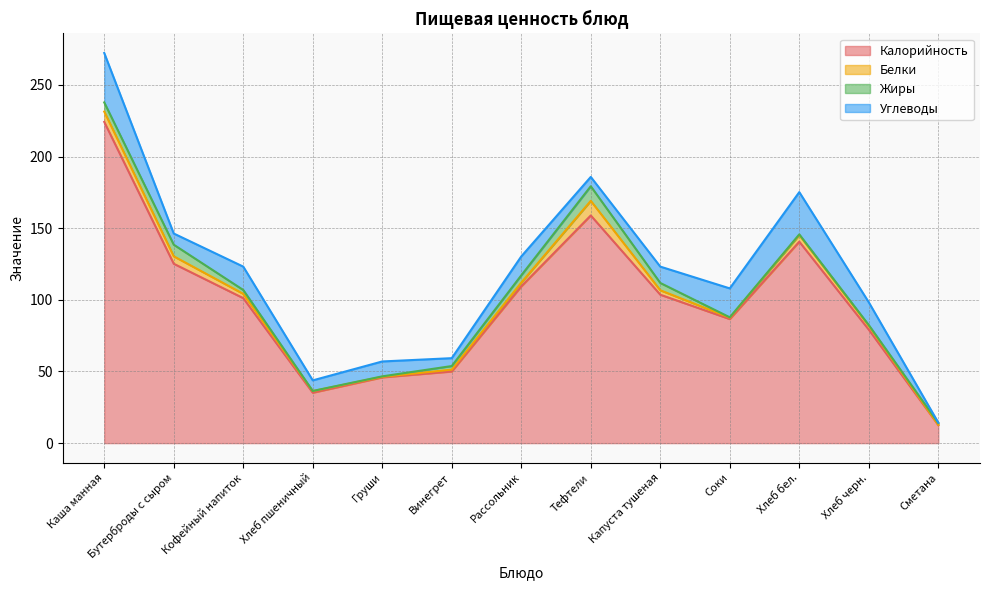

At which category does Калорийность reach its first local valley?

Хлеб пшеничный